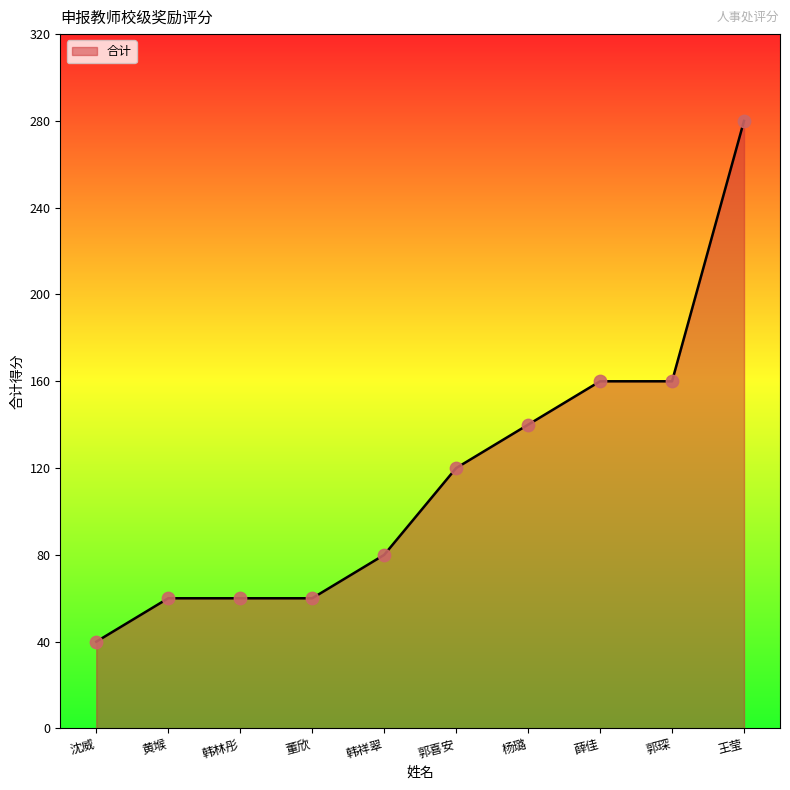

What is the change in value from 薛佳 to 王莹?

+120